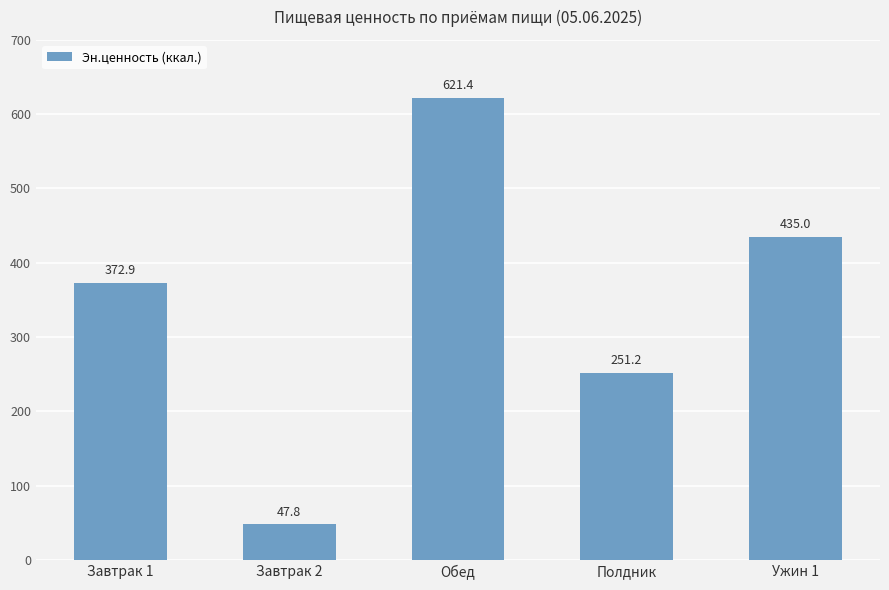

Rank the categories by value from lowest to highest.

Завтрак 2, Полдник, Завтрак 1, Ужин 1, Обед